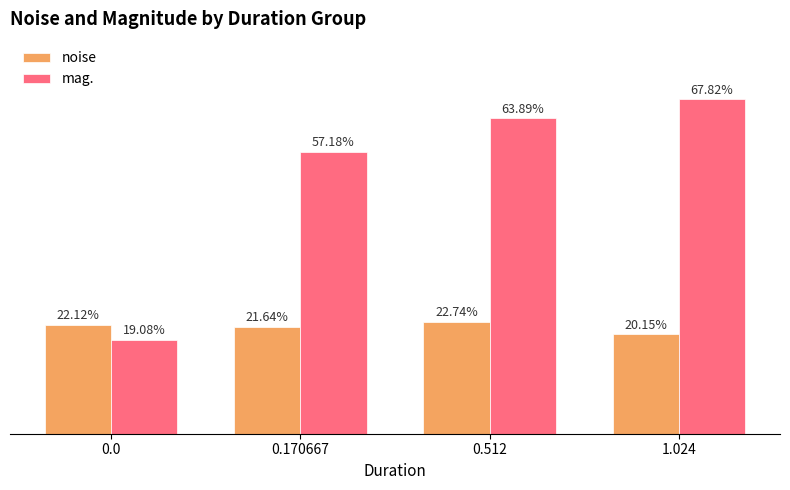

Which series has the widest spread of values?

mag.